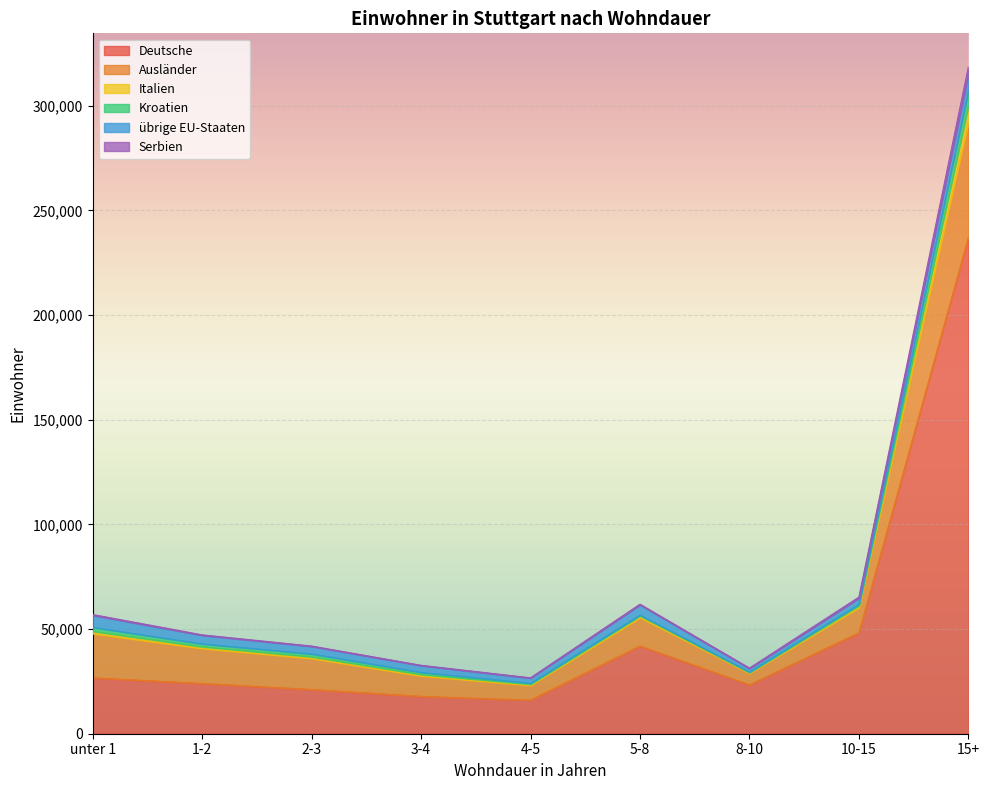

True or false: Italien and Deutsche cross at least once.

False